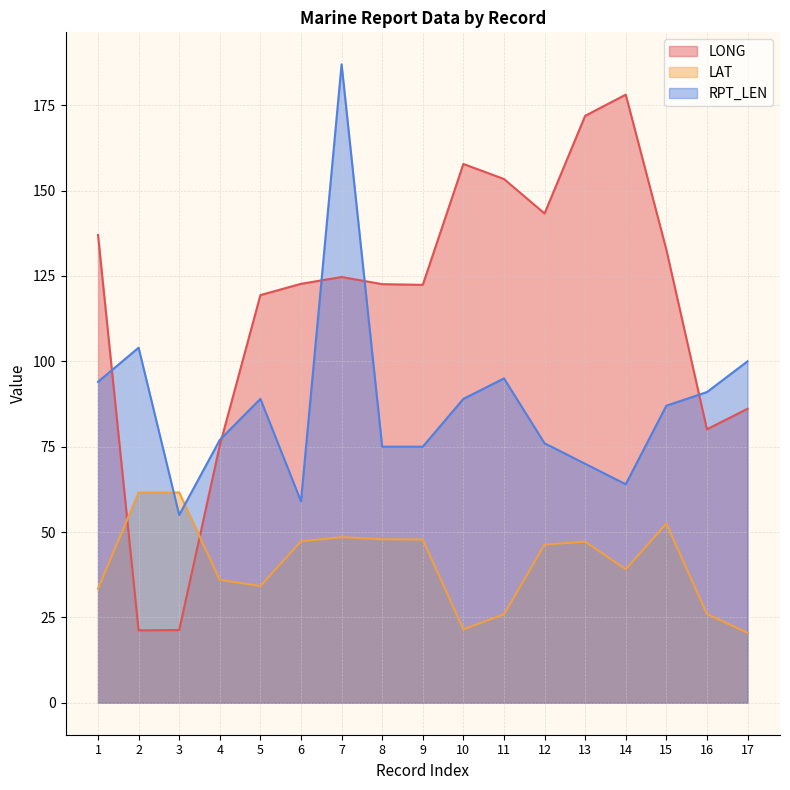

True or false: LAT has more than 0 points higher than both neighbors.

True